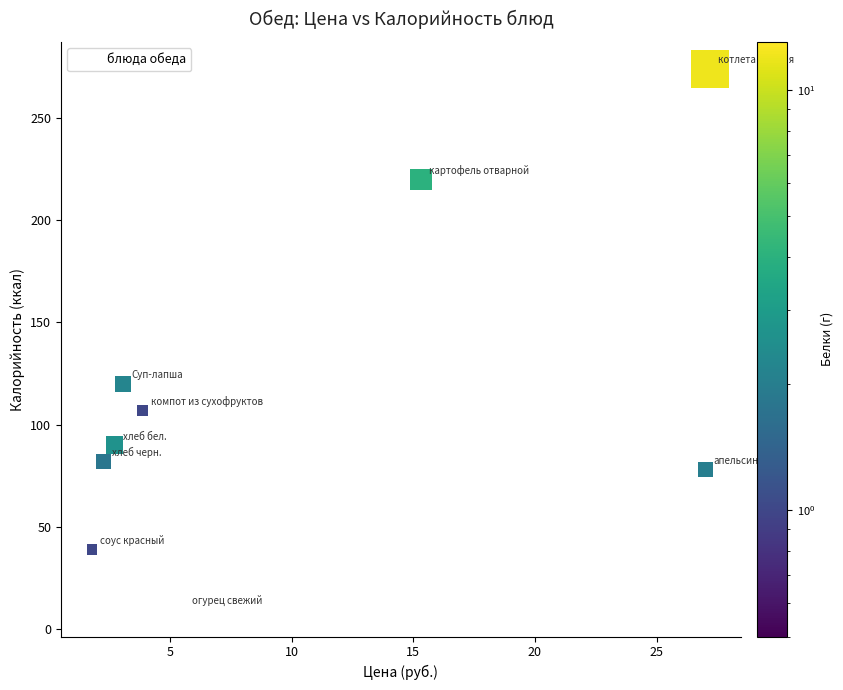

What is the range of Y values (max minus min)?

264.4